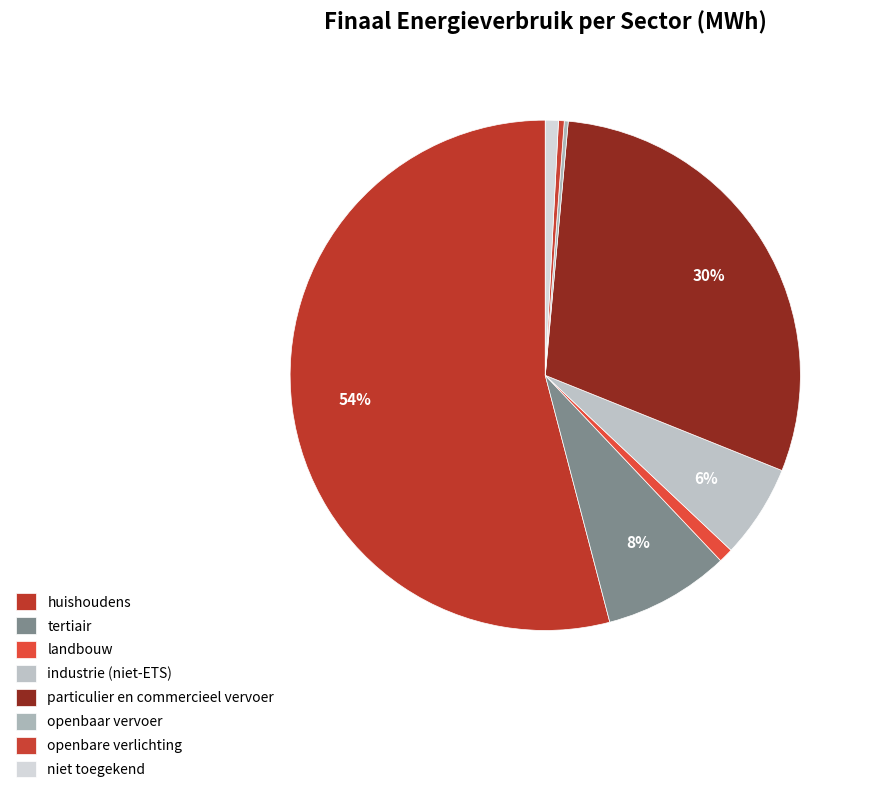

How many slices are in this pie chart?

8